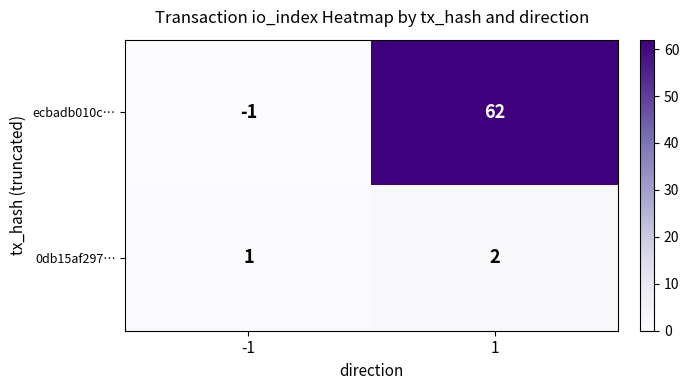

At -1, list the series in order from smallest to largest.

ecbadb010c…, 0db15af297…